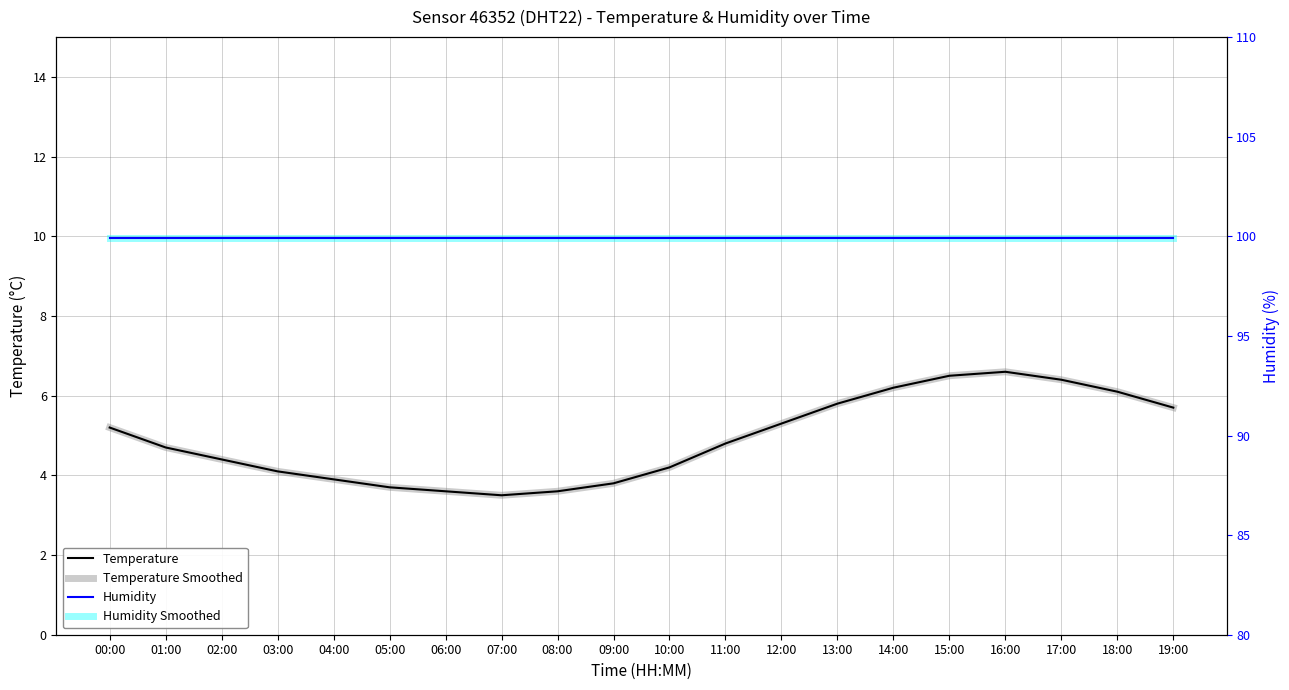

In Temperature Smoothed, how many points are higher than both neighbors (excluding endpoints)?

1